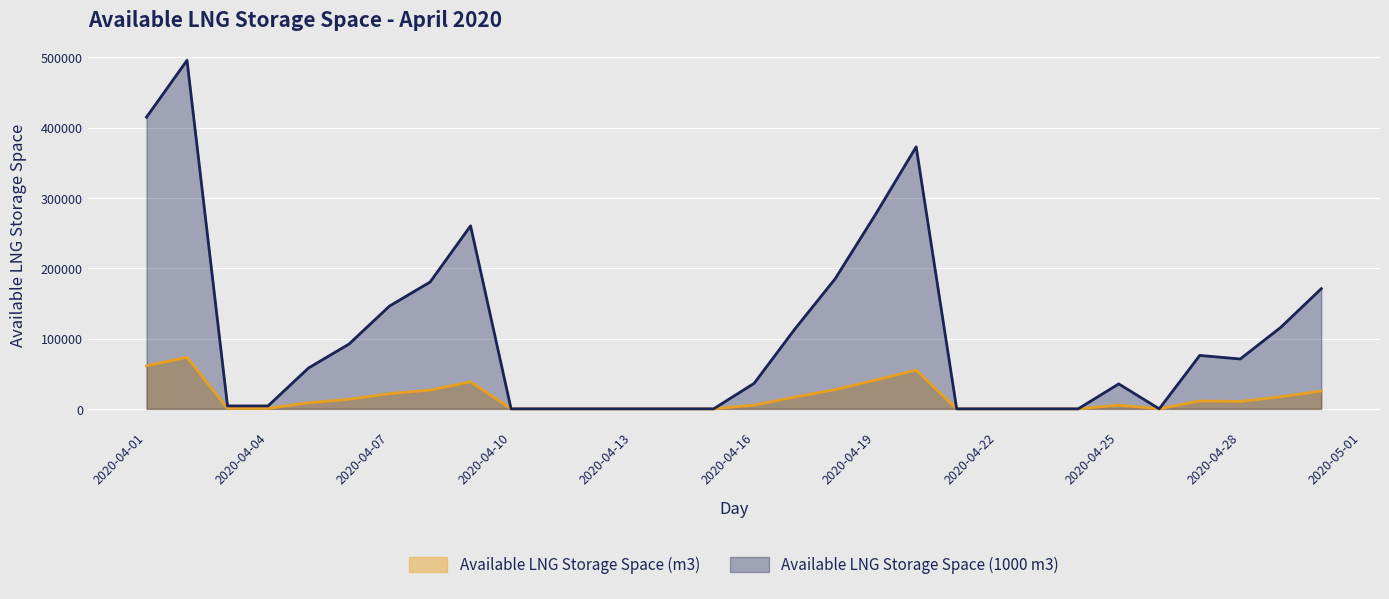

How many lines are shown in the chart?

2